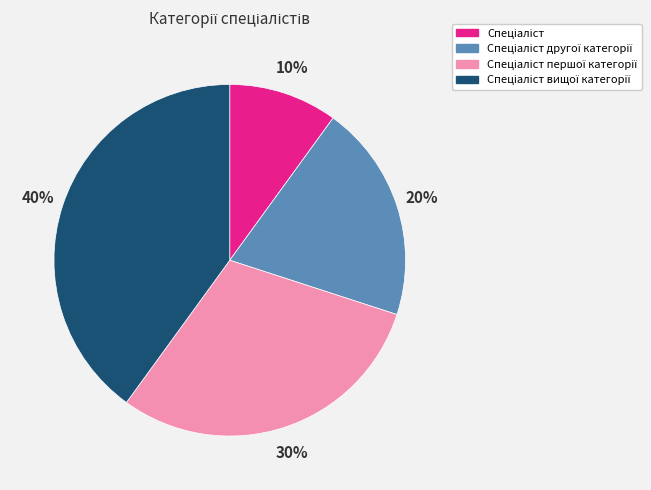

To the nearest percent, what is the average slice percentage?

25%